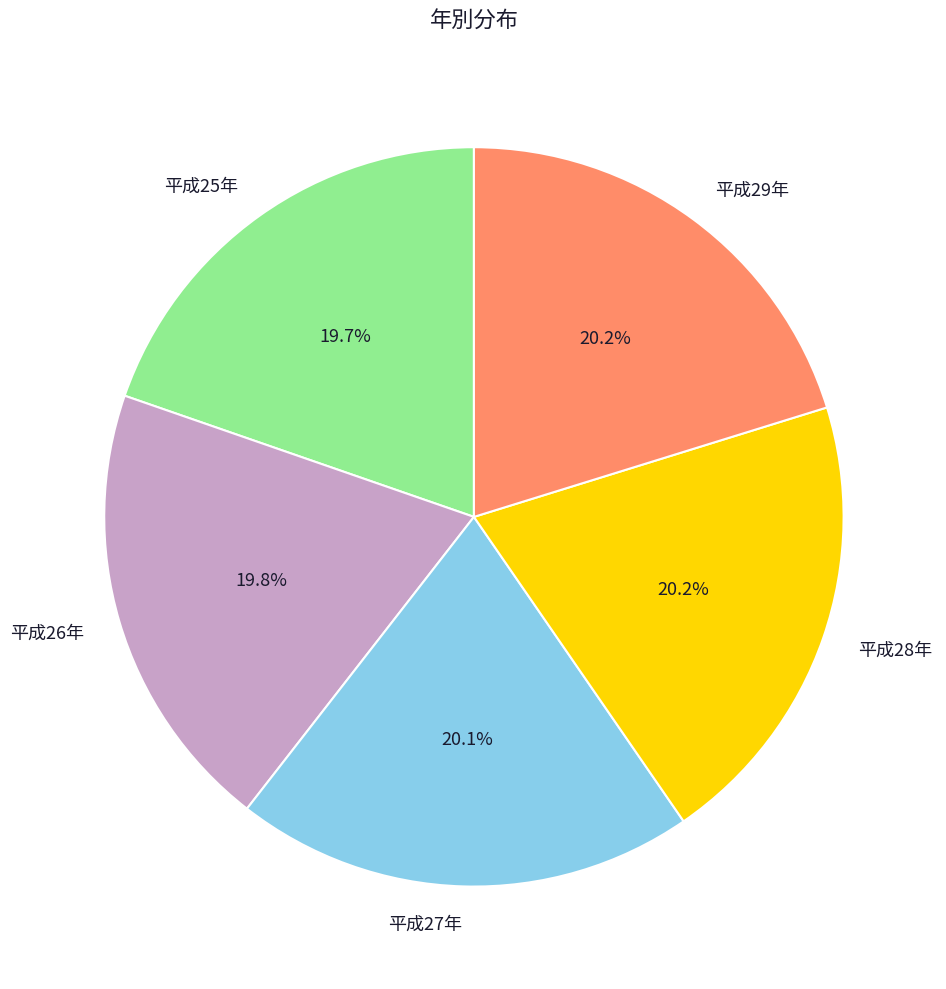

To the nearest percent, what is the combined percentage of 平成28年 and 平成27年?

40%